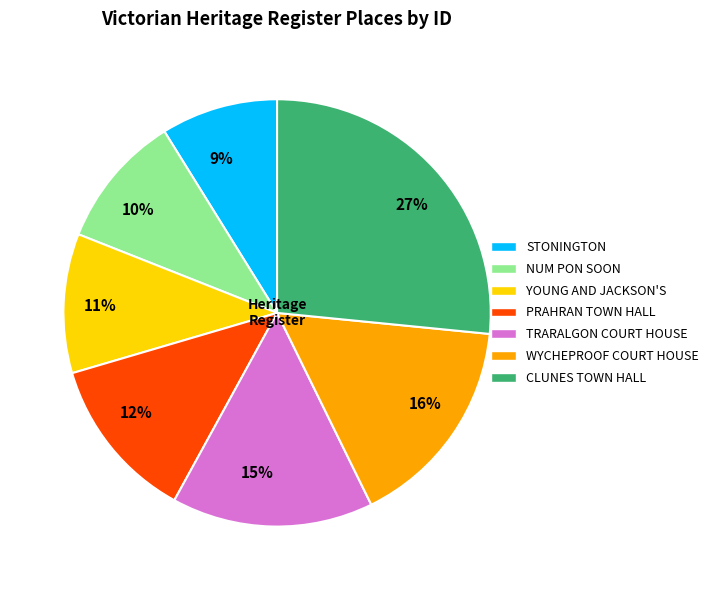

To the nearest percent, what is the difference between the largest and smallest slice percentages?

18%